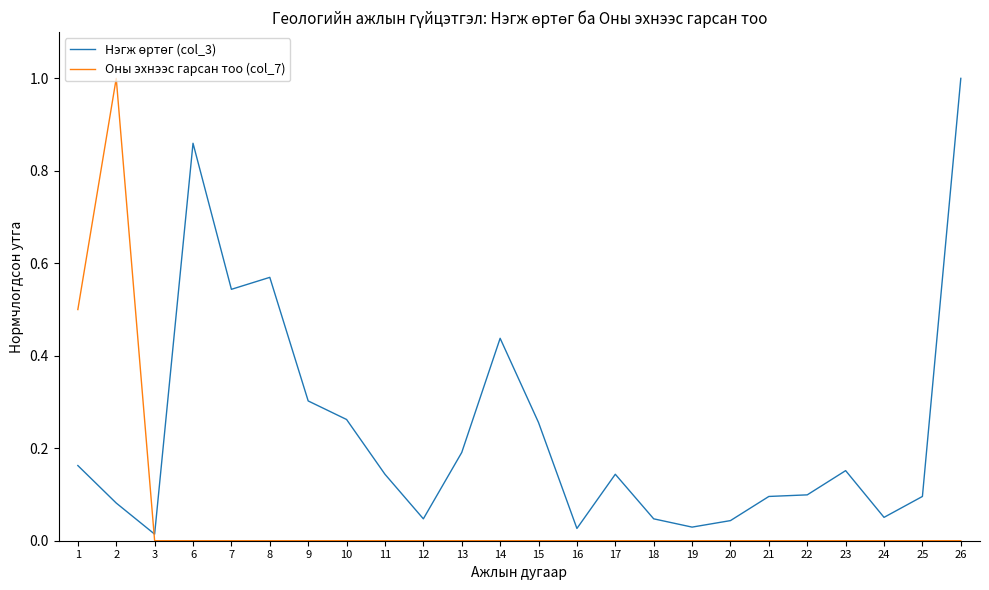

Between 2 and 8, which series saw the biggest shift?

Оны эхнээс гарсан тоо (col_7)